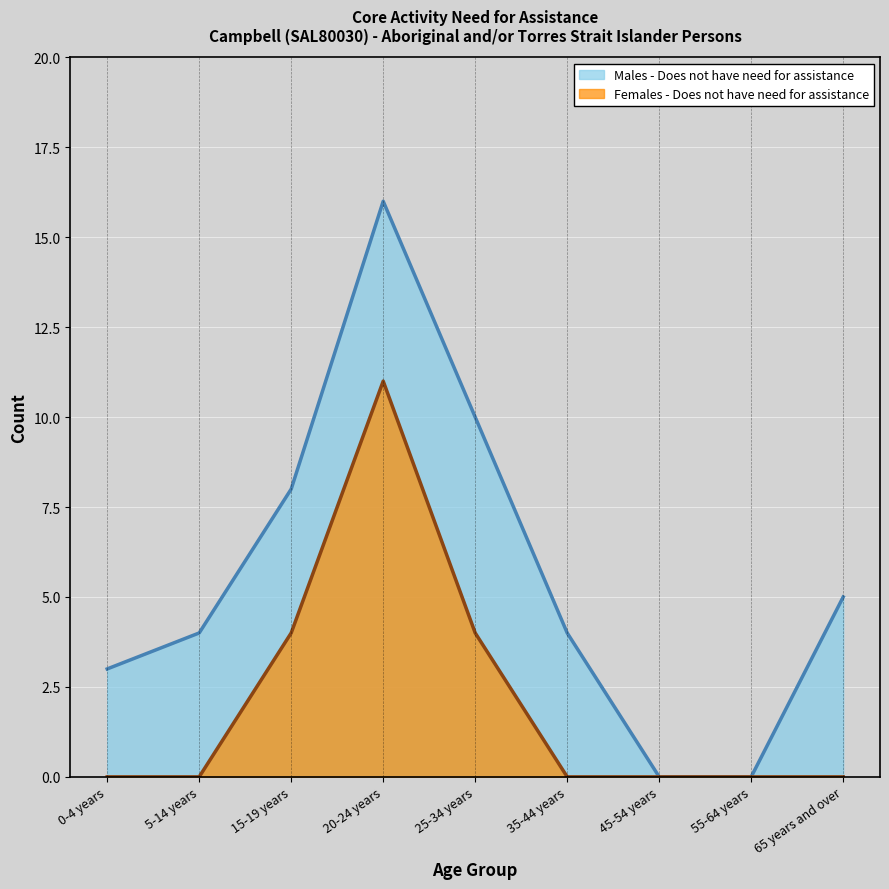

Reading right to left, transcribe all the data shown in this chart.

Males - Does not have need for assistance: 5	0	0	4	10	16	8	4	3
Females - Does not have need for assistance: 0	0	0	0	4	11	4	0	0